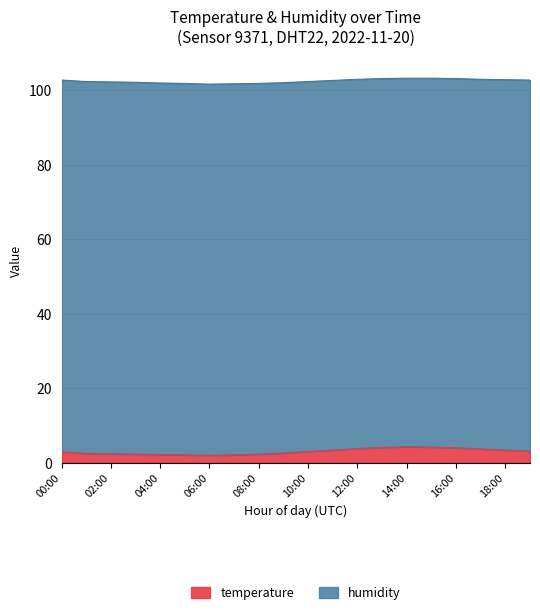

Reading left to right, what are all the values shown in this chart?

2.9	2.5	2.4	2.3	2.2	2.1	2.0	2.1	2.3	2.6	3.0	3.4	3.8	4.1	4.3	4.2	4.0	3.7	3.4	3.1